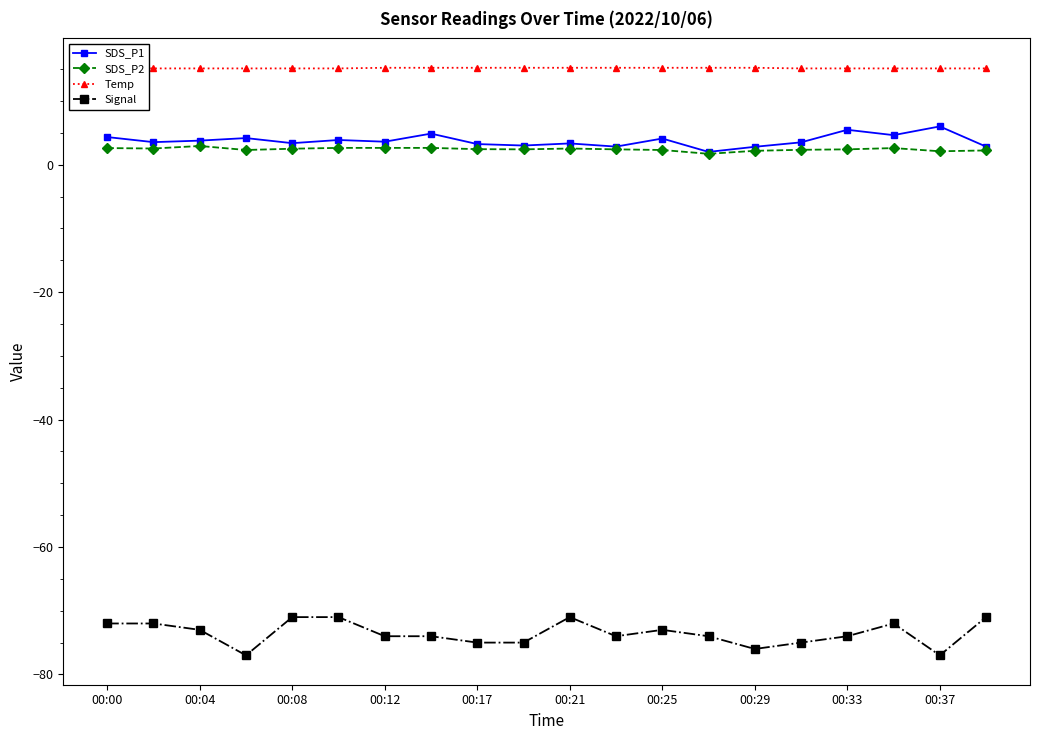

How many lines are shown in the chart?

4